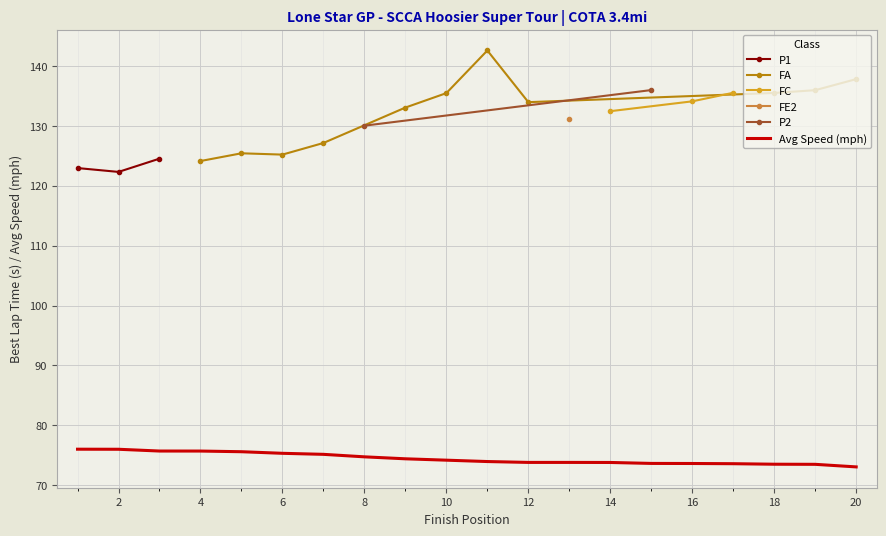

Is it true that P1 equals -42.5 at 4?

False